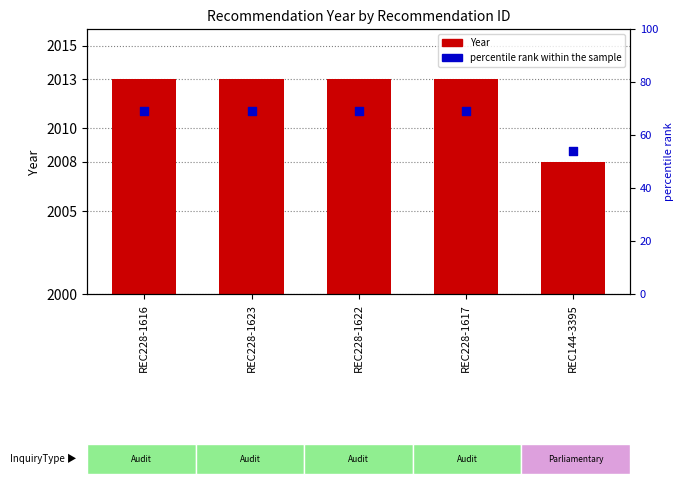

Which series has the widest spread of Y values?

percentile rank within the sample